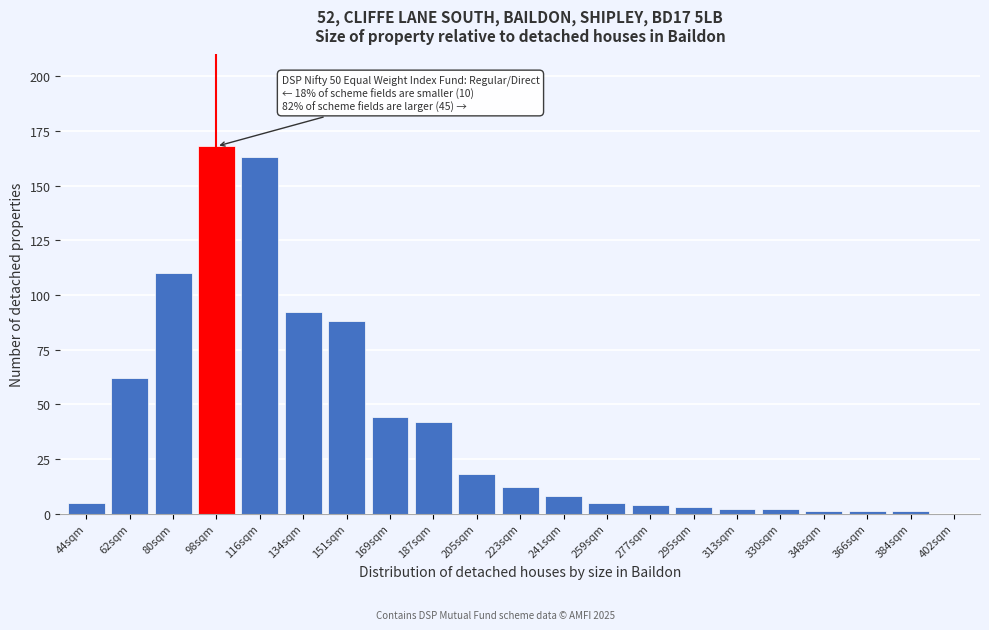

Reading right to left, list all the values displayed in this chart.

402sqm=0	384sqm=1	366sqm=1	348sqm=1	330sqm=2	313sqm=2	295sqm=3	277sqm=4	259sqm=5	241sqm=8	223sqm=12	205sqm=18	187sqm=42	169sqm=44	151sqm=88	134sqm=92	116sqm=163	98sqm=168	80sqm=110	62sqm=62	44sqm=5